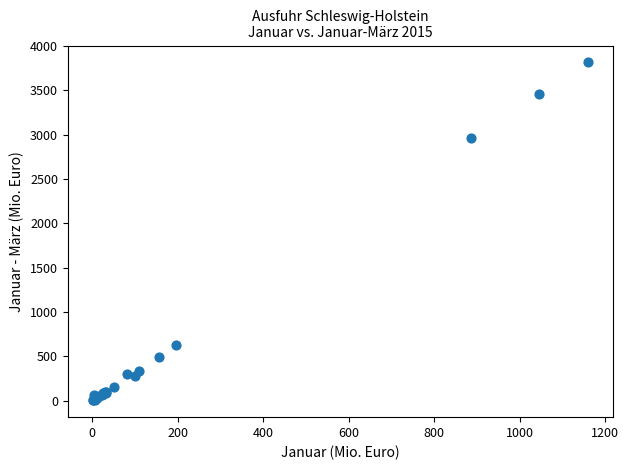

What Y value in the scatter plot is closest to 1909?

2963.8